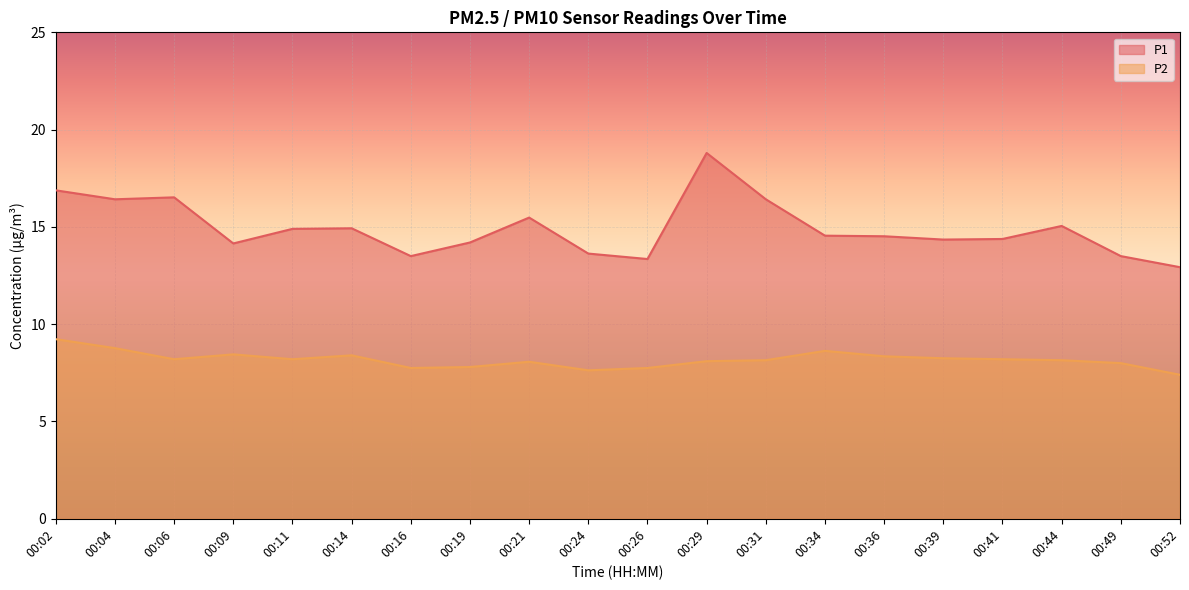

What is the difference between the second highest and second lowest values in the P1 series?

3.5